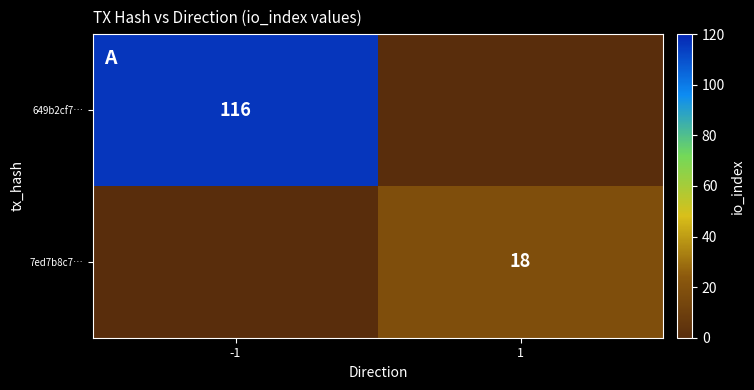

Is it true that 649b2cf7… equals 116 at -1?

True